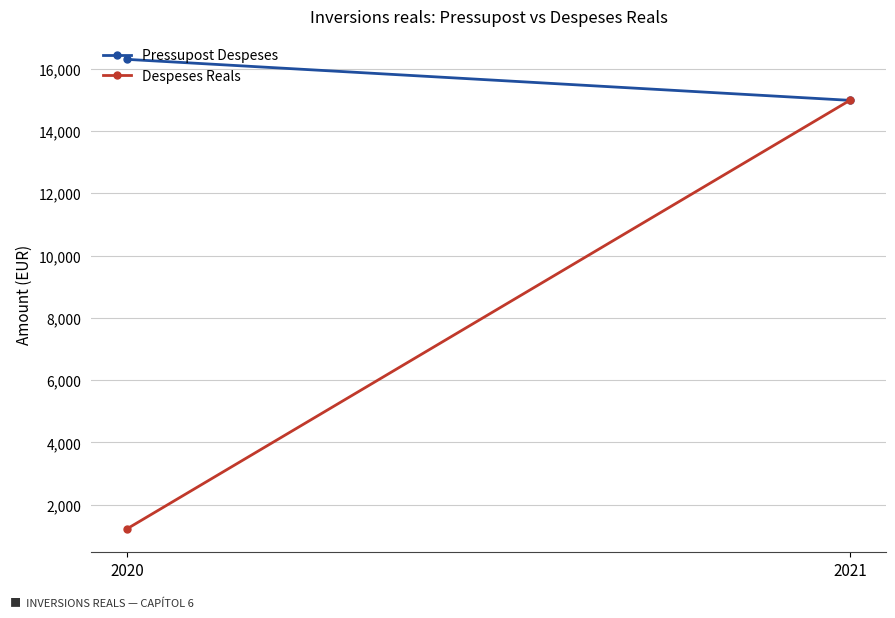

What is the difference between the Despeses Reals values at 2021 and 2020?

13756.9